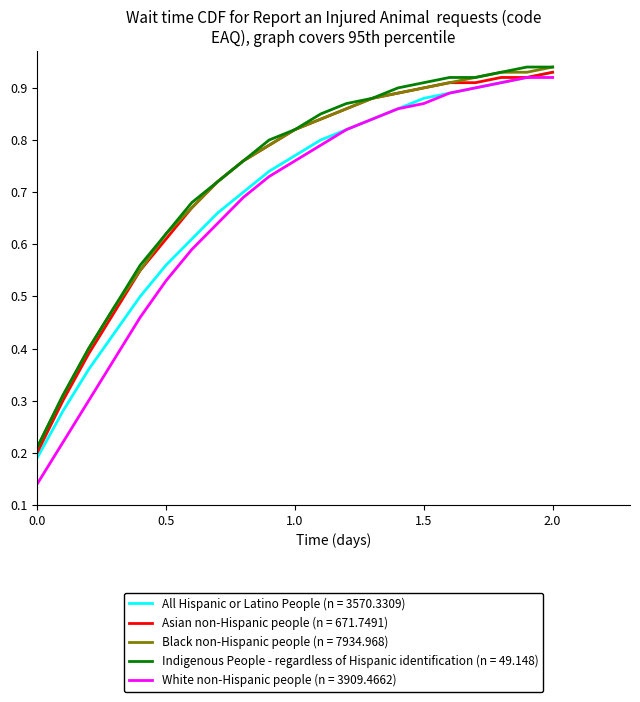

Which series has the largest range (max minus min)?

White non-Hispanic people (n = 3909.4662)